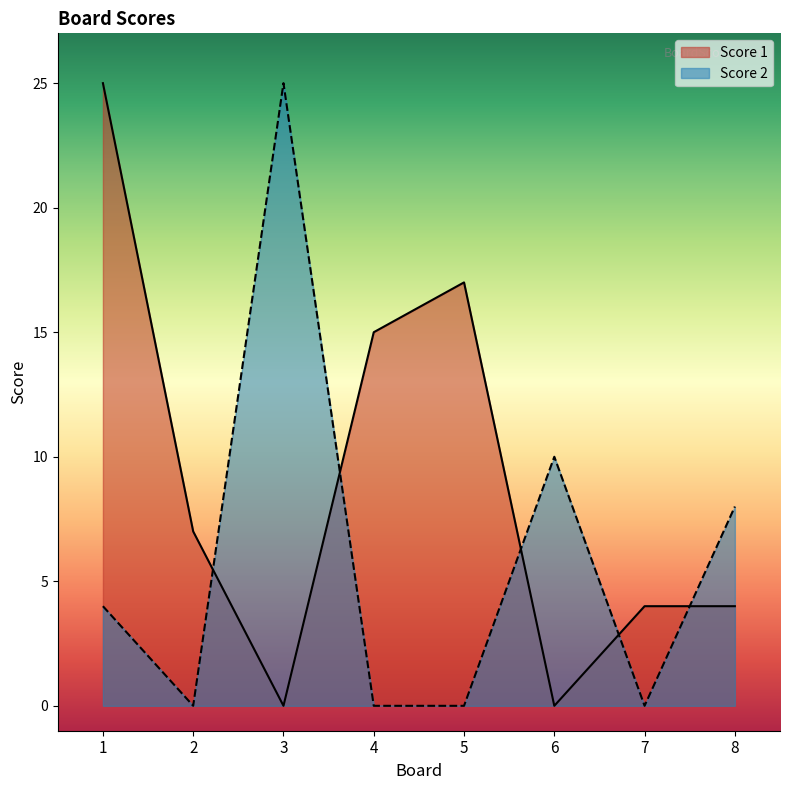

What is the sum of all Score 2 values?

47